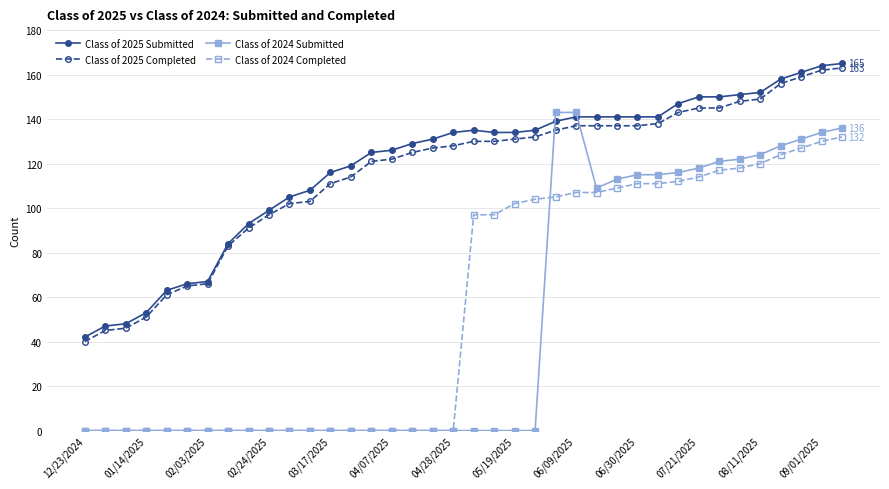

What is the value of the Class of 2025 Submitted point at the 18th from the left?

131